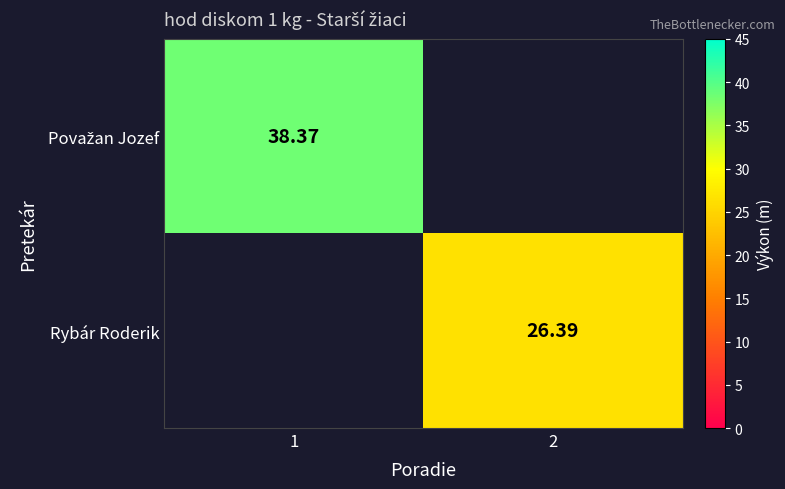

Count the number of data series in this chart.

2